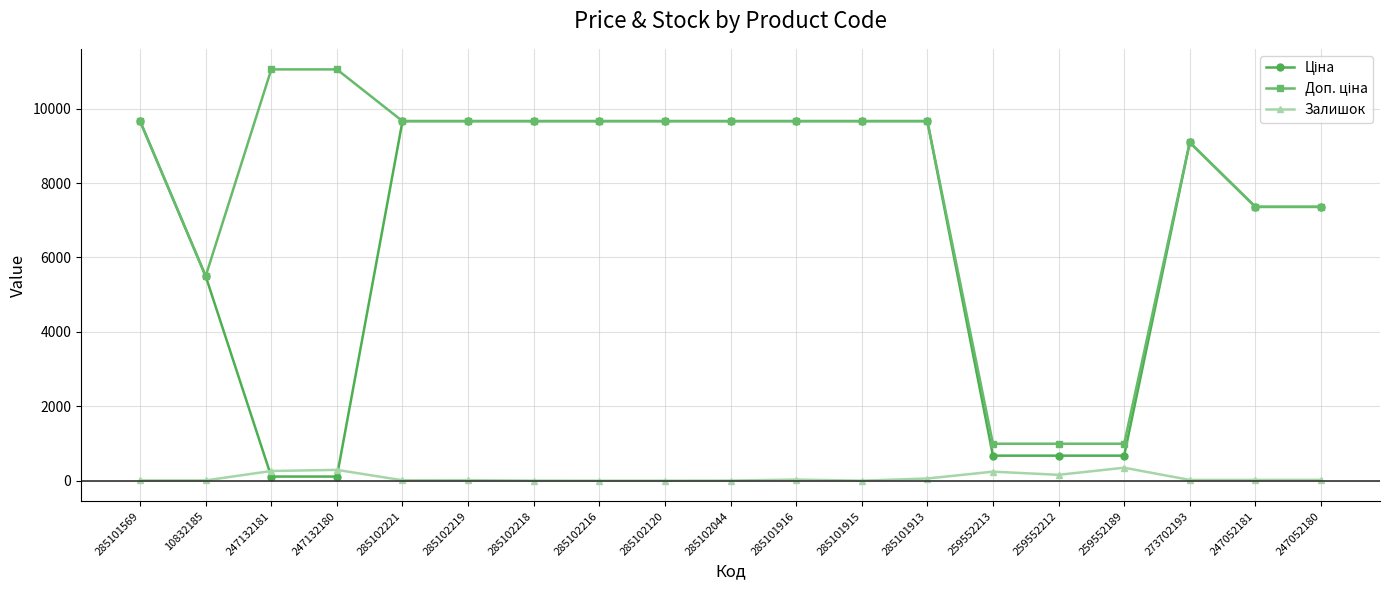

True or false: Залишок has a value of 7.0 at 10832185.

True